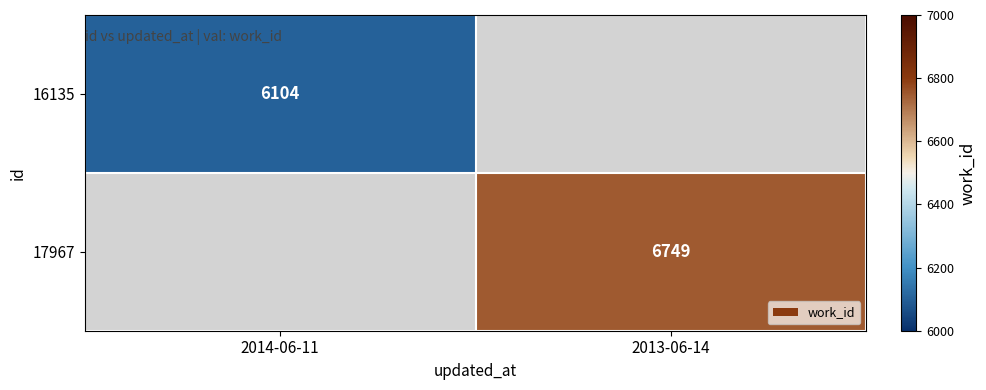

Count the number of categories in the chart.

2